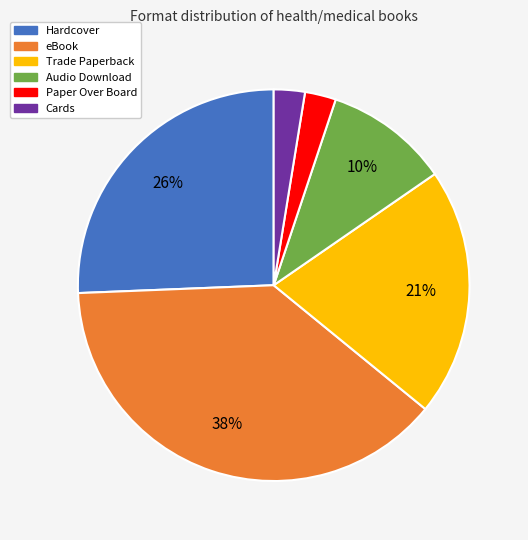

True or false: Audio Download accounts for 3% of the total.

False